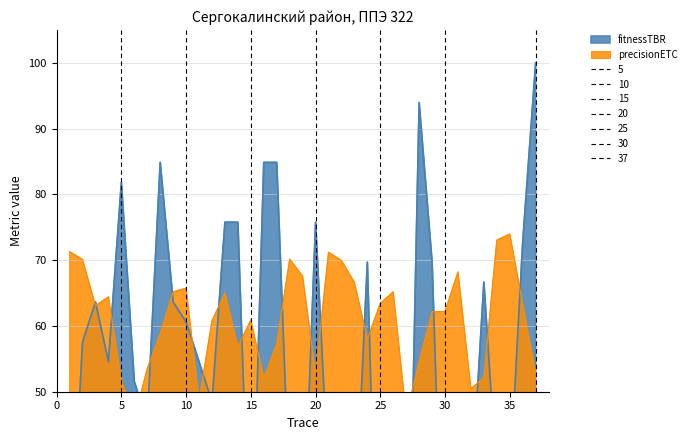

True or false: there are more than 2 points higher than both neighbors.

True